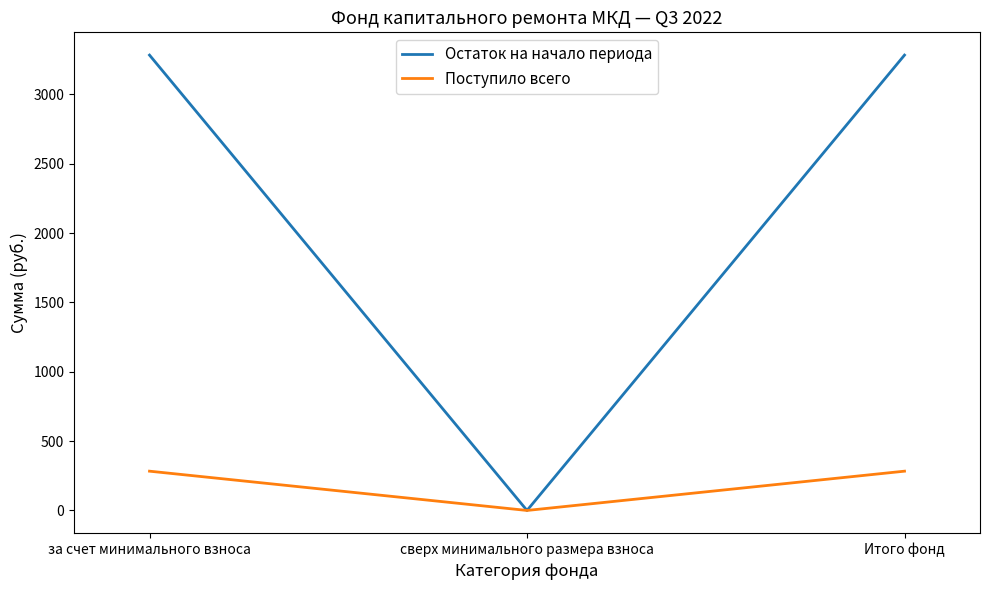

What position from the right is Итого фонд?

1